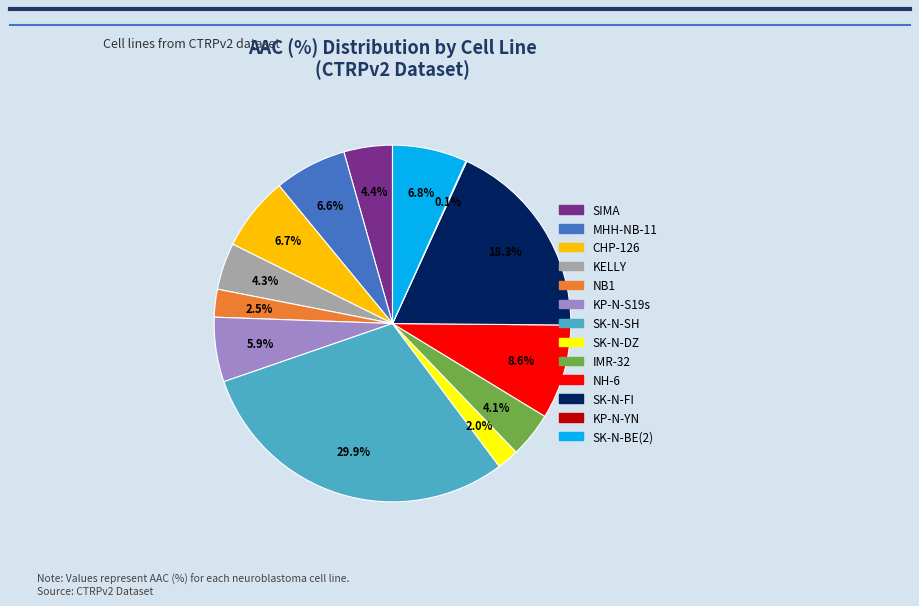

To the nearest percent, what percentage of the pie is SK-N-DZ?

2%